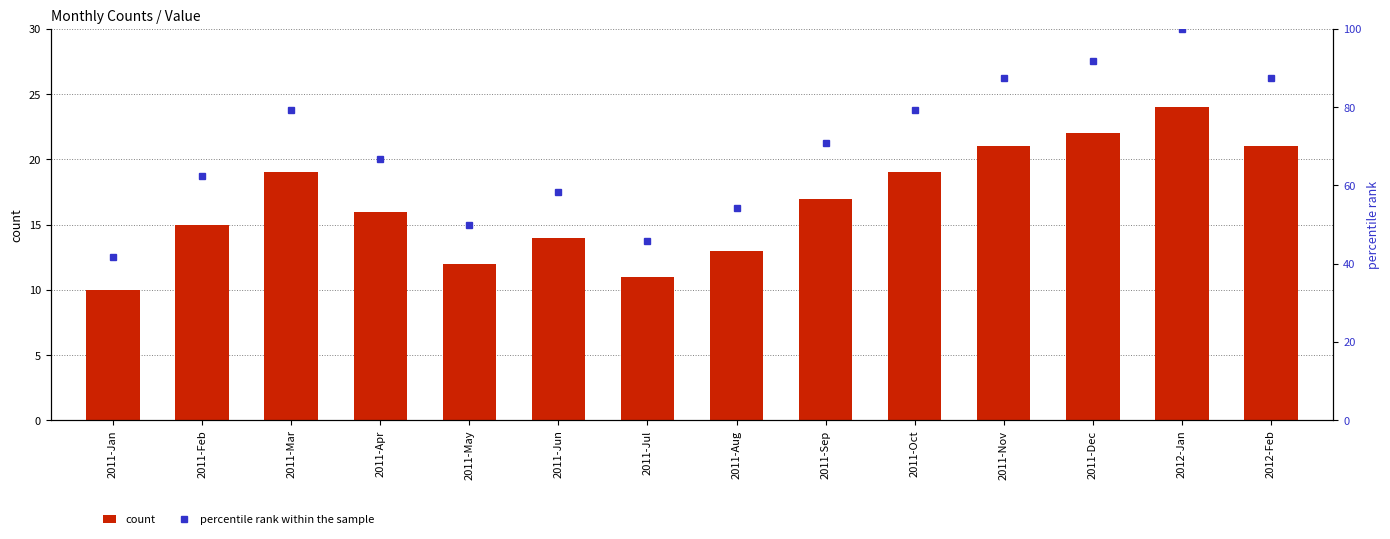

At which category does the chart reach its peak across all series?

2012-Jan